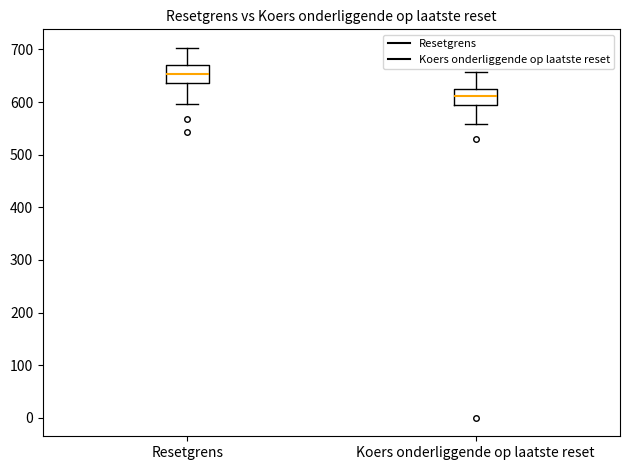

Reading left to right, transcribe this box plot: for each box, give where its median line is, the range the box spans, and where its two whiskers end, as read against the y-axis. The values are not printed on the chart, so give them approximately, as read against the axis.

Resetgrens: median 650, box 640 to 670, whiskers 600 to 700
Koers onderliggende op laatste reset: median 610, box 590 to 630, whiskers 560 to 660